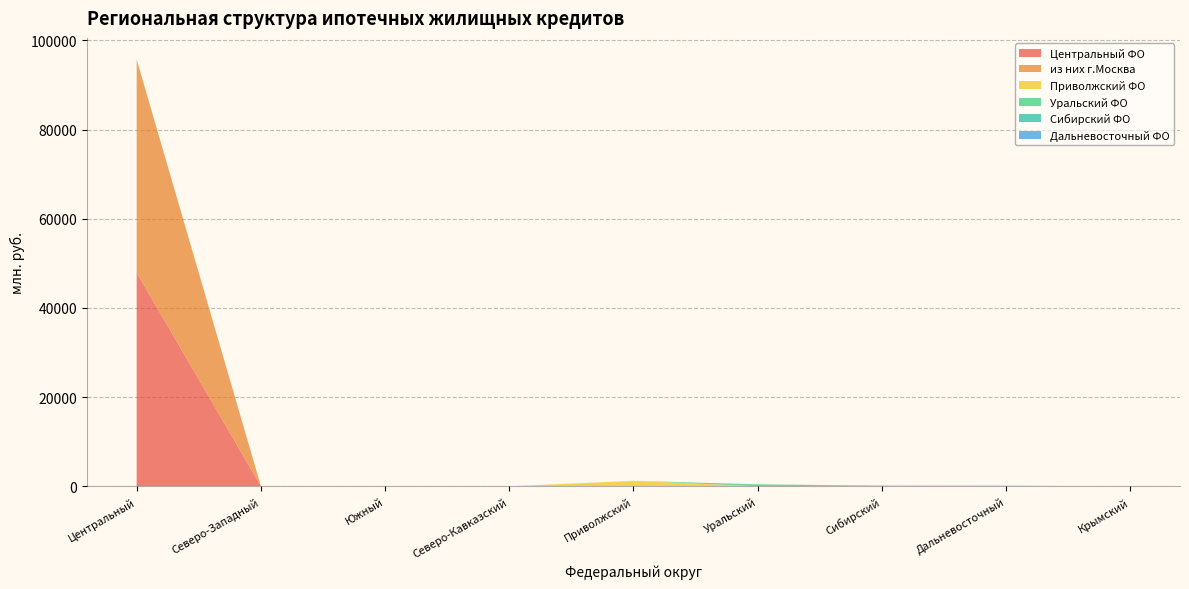

Reading right to left, list all the values displayed in this chart.

Центральный ФО: Крымский=0	Дальневосточный=10	Сибирский=1	Уральский=21	Приволжский=81	Северо-Кавказский=0	Южный=14	Северо-Западный=33	Центральный=47898
из них г.Москва: Крымский=0	Дальневосточный=0	Сибирский=0	Уральский=0	Приволжский=0	Северо-Кавказский=0	Южный=0	Северо-Западный=0	Центральный=47767
Приволжский ФО: Крымский=0	Дальневосточный=0	Сибирский=0	Уральский=0	Приволжский=1139	Северо-Кавказский=0	Южный=0	Северо-Западный=0	Центральный=81
Уральский ФО: Крымский=0	Дальневосточный=0	Сибирский=0	Уральский=415	Приволжский=0	Северо-Кавказский=0	Южный=0	Северо-Западный=0	Центральный=21
Сибирский ФО: Крымский=0	Дальневосточный=0	Сибирский=132	Уральский=0	Приволжский=0	Северо-Кавказский=0	Южный=0	Северо-Западный=0	Центральный=1
Дальневосточный ФО: Крымский=0	Дальневосточный=108	Сибирский=0	Уральский=0	Приволжский=0	Северо-Кавказский=0	Южный=0	Северо-Западный=0	Центральный=10